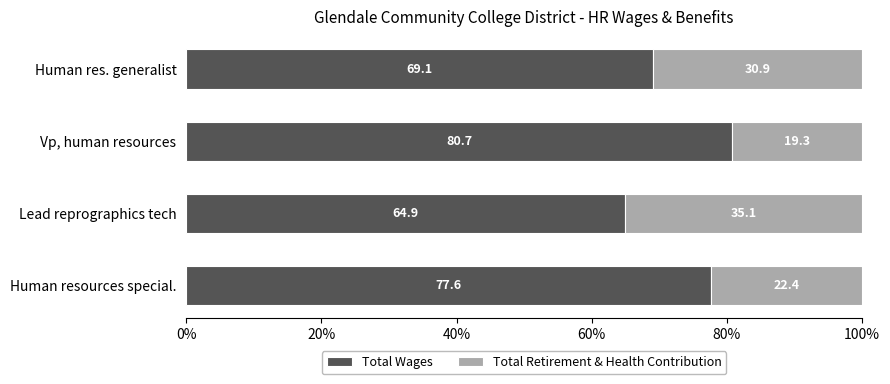

Which category has the highest value in the Total Wages series?

Vp, human resources